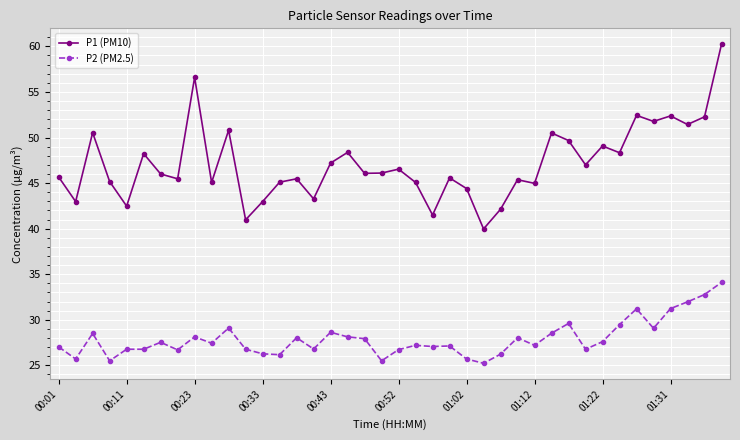

What is the average value of the P2 (PM2.5) series?

27.9